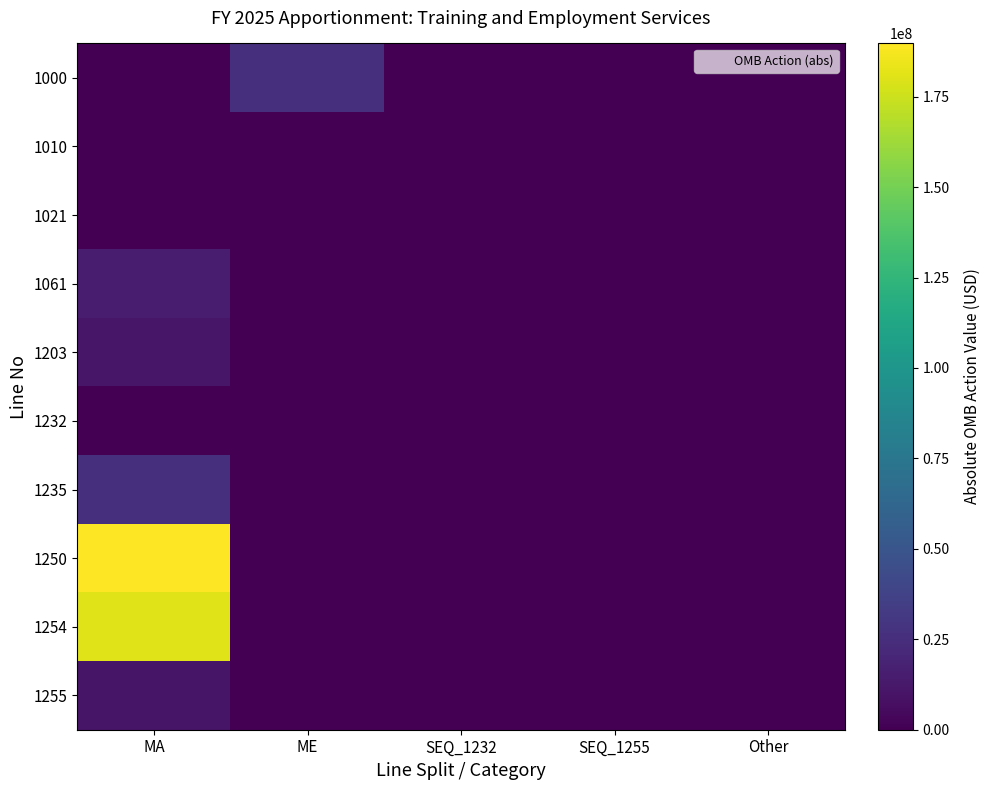

Which series changed the most between MA and SEQ_1232?

1250